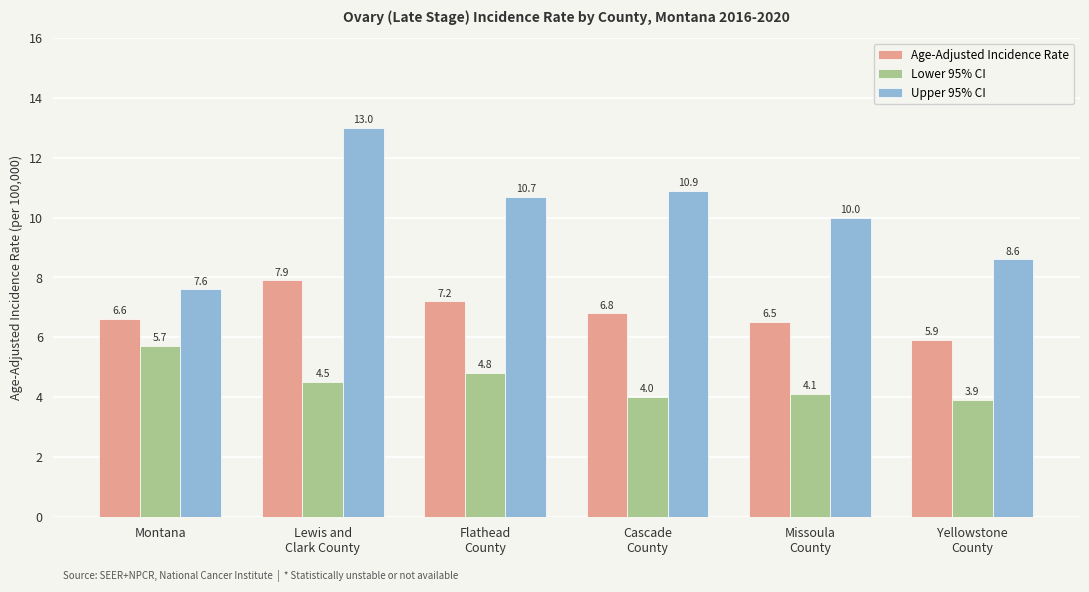

How many bars are there in total?

18